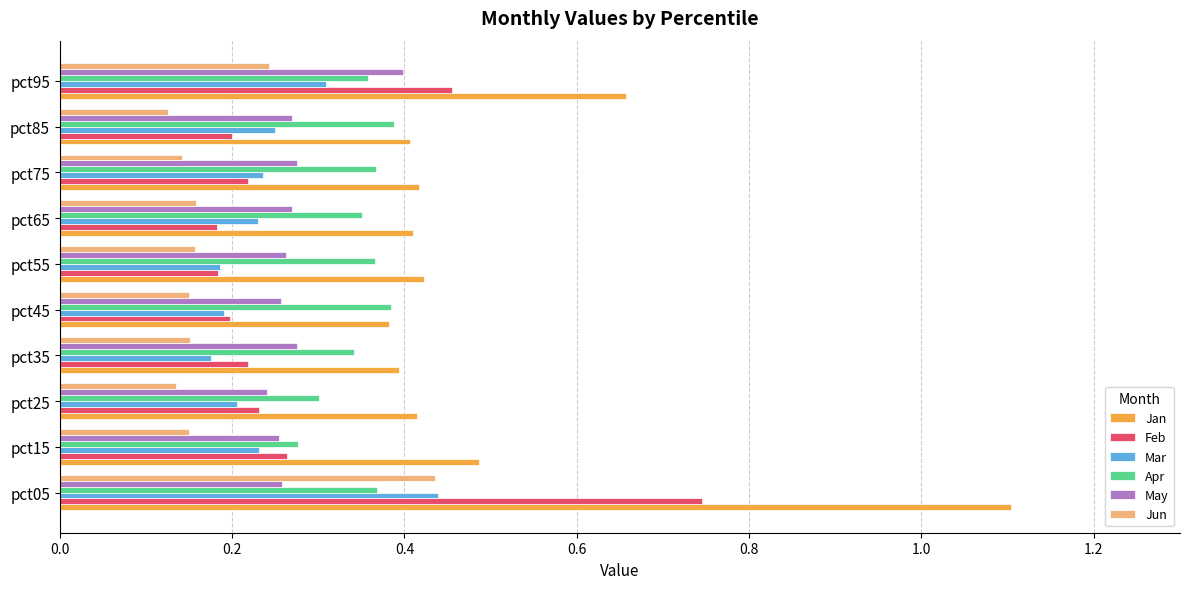

At which category is the sum across all series the highest?

pct05